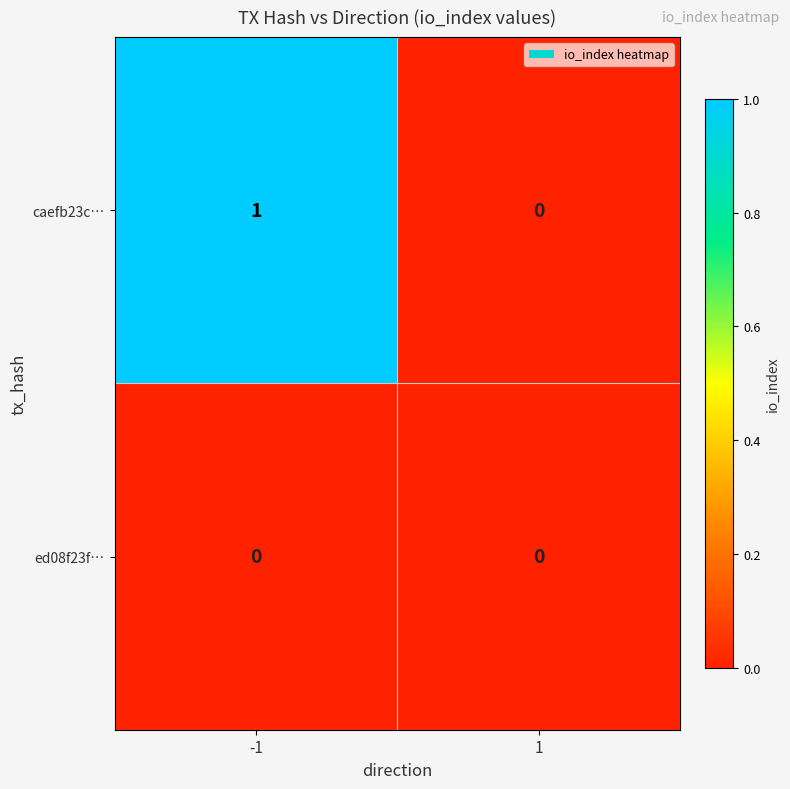

What is the maximum value shown in the chart?

1